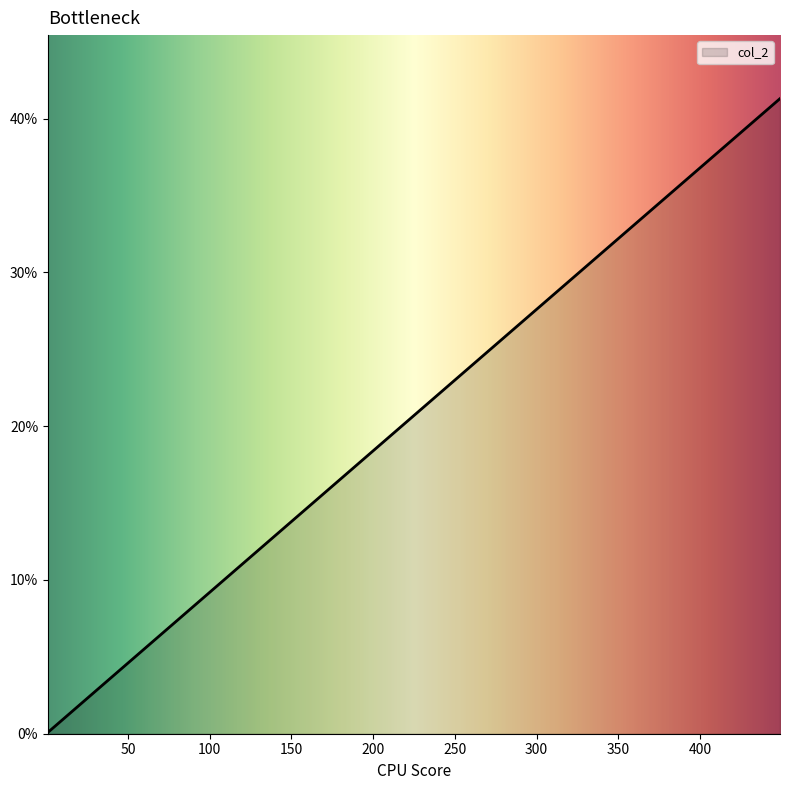

How many categories are shown in the chart?

18